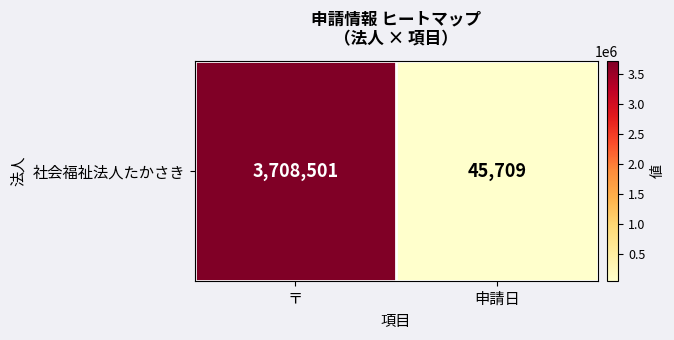

Reading left to right, extract all data points from this chart.

〒=3708501	申請日=45709